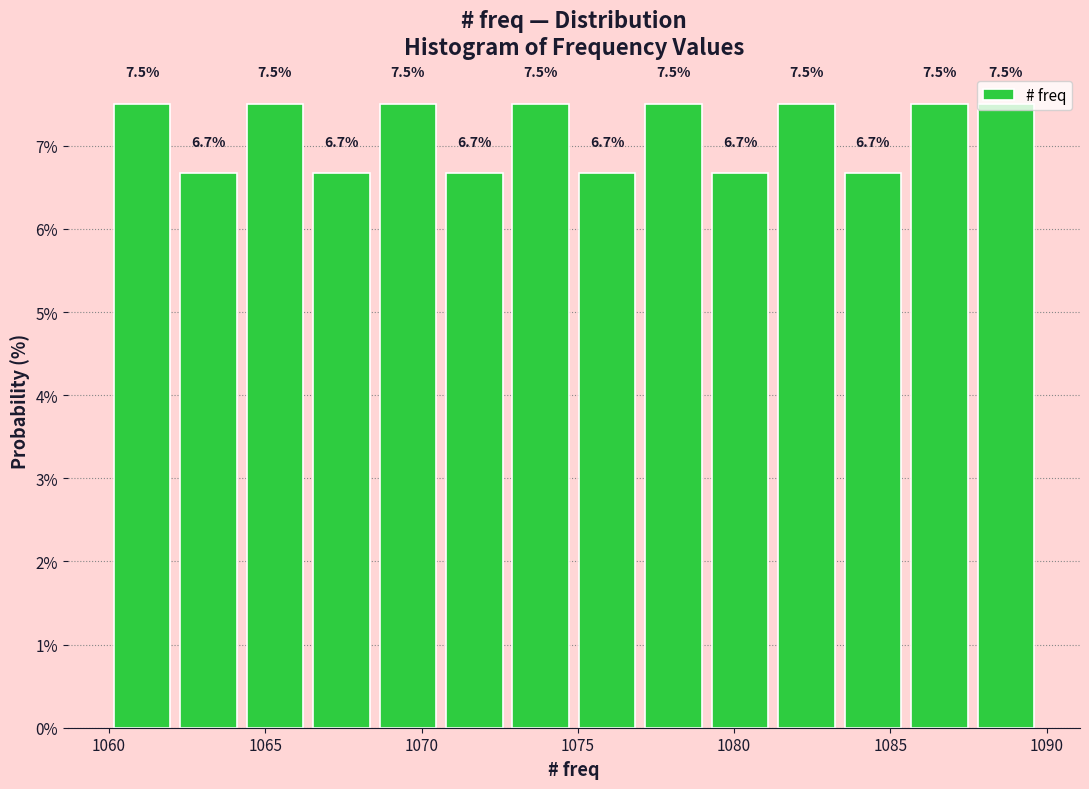

Reading left to right, list every bar in this chart as the range it spans on the x-axis followed by its height. The bar edges are not printed on the chart, so give them approximately, as read against the axis.

1060.0 to 1062.0: 7.5
1062.0 to 1064.5: 6.7
1064.5 to 1066.5: 7.5
1066.5 to 1068.5: 6.7
1068.5 to 1070.5: 7.5
1070.5 to 1073.0: 6.7
1073.0 to 1075.0: 7.5
1075.0 to 1077.0: 6.7
1077.0 to 1079.0: 7.5
1079.0 to 1081.5: 6.7
1081.5 to 1083.5: 7.5
1083.5 to 1085.5: 6.7
1085.5 to 1087.5: 7.5
1087.5 to 1090.0: 7.5